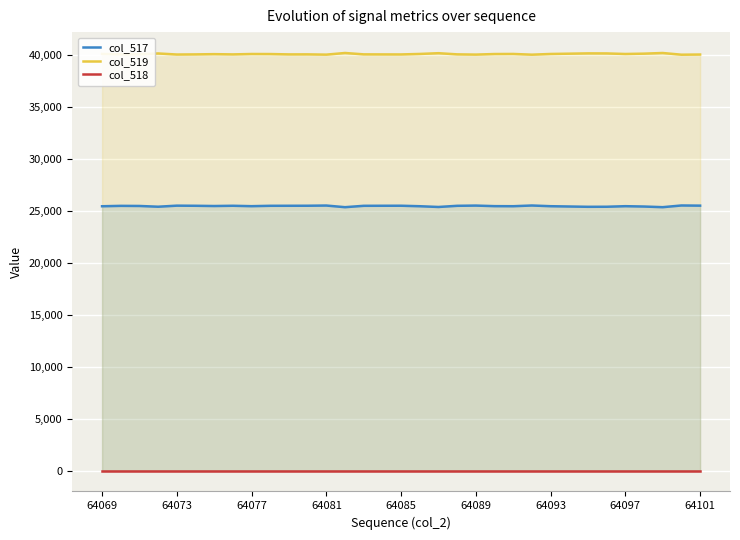

The value of col_517 at 25 is 8656. True or false?

False